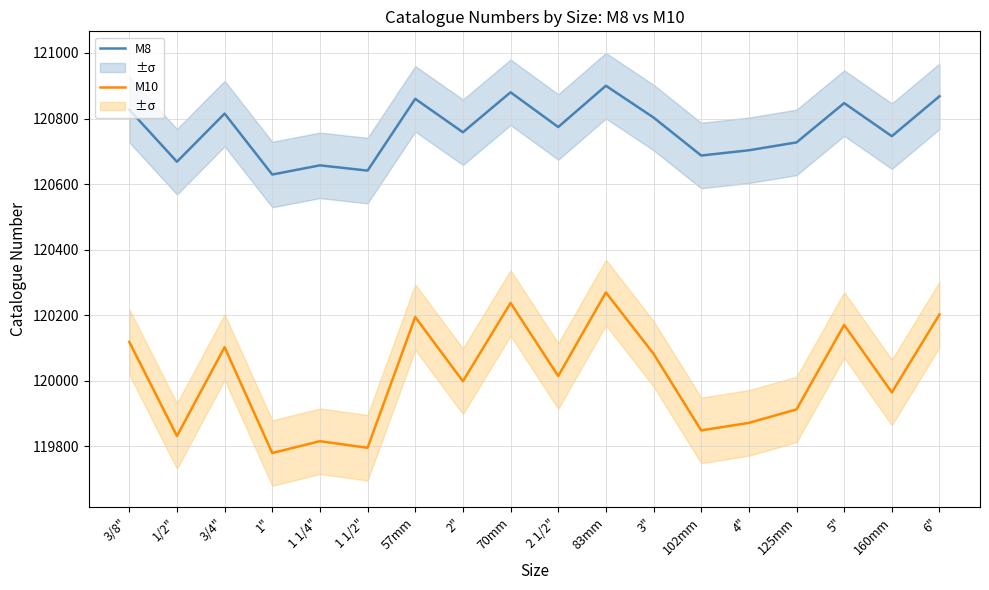

What is the spread (max minus min) of values at 3/4"?

713